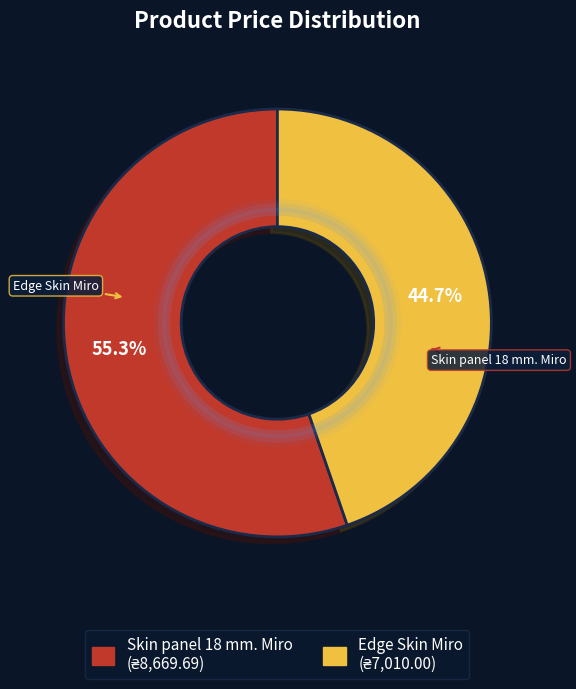

How many slices are in this pie chart?

2